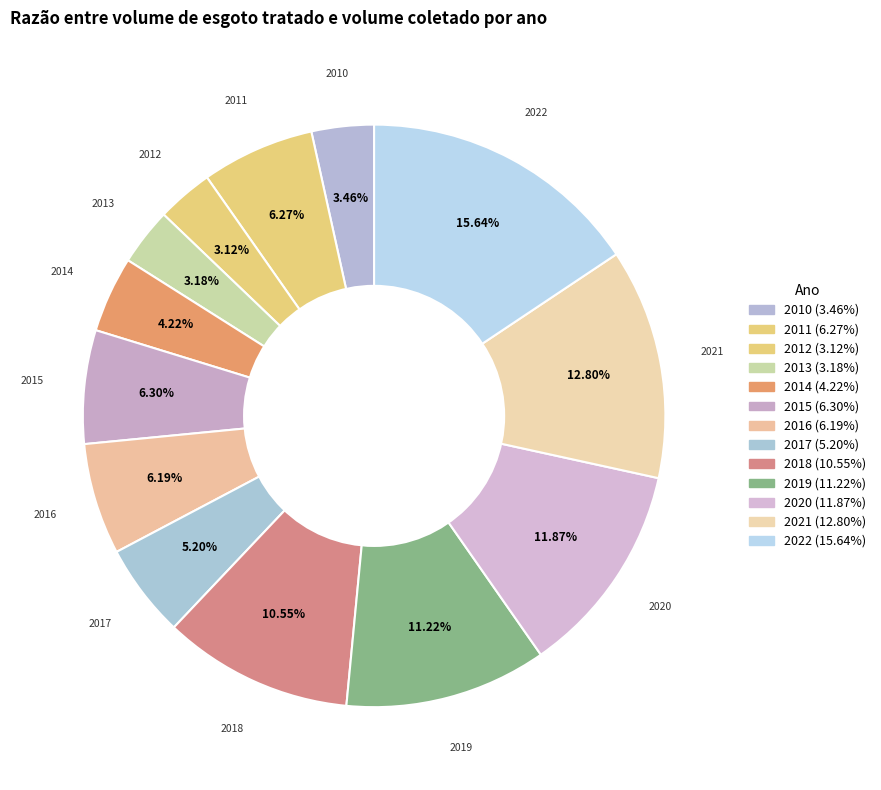

How many slices are in this pie chart?

13